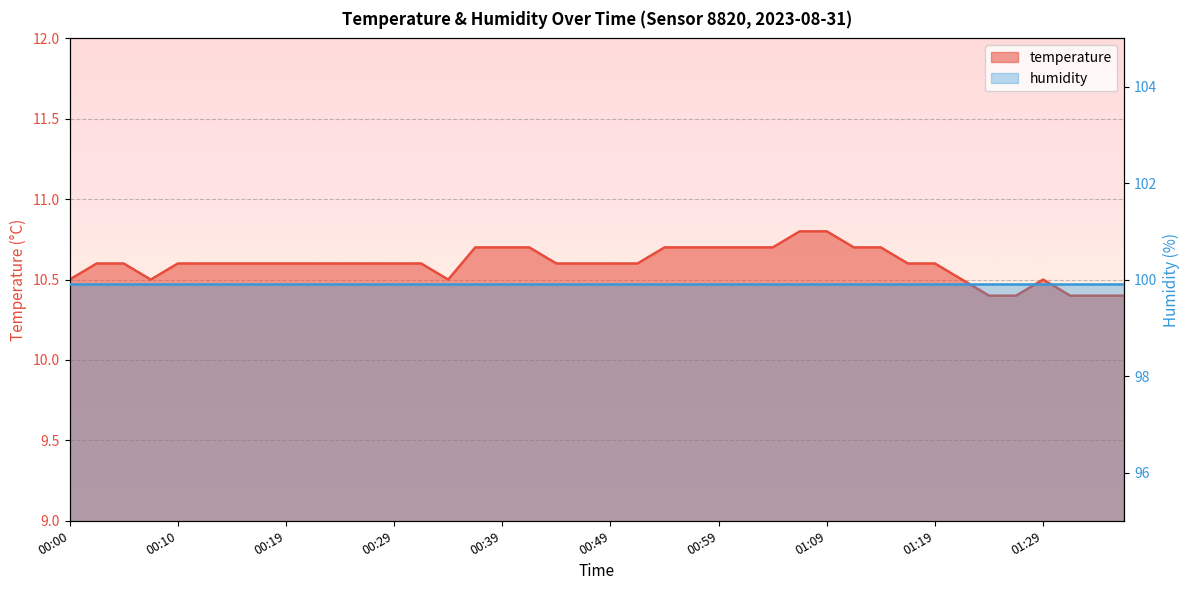

What is the difference between the values at 00:24 and 01:27?

0.2